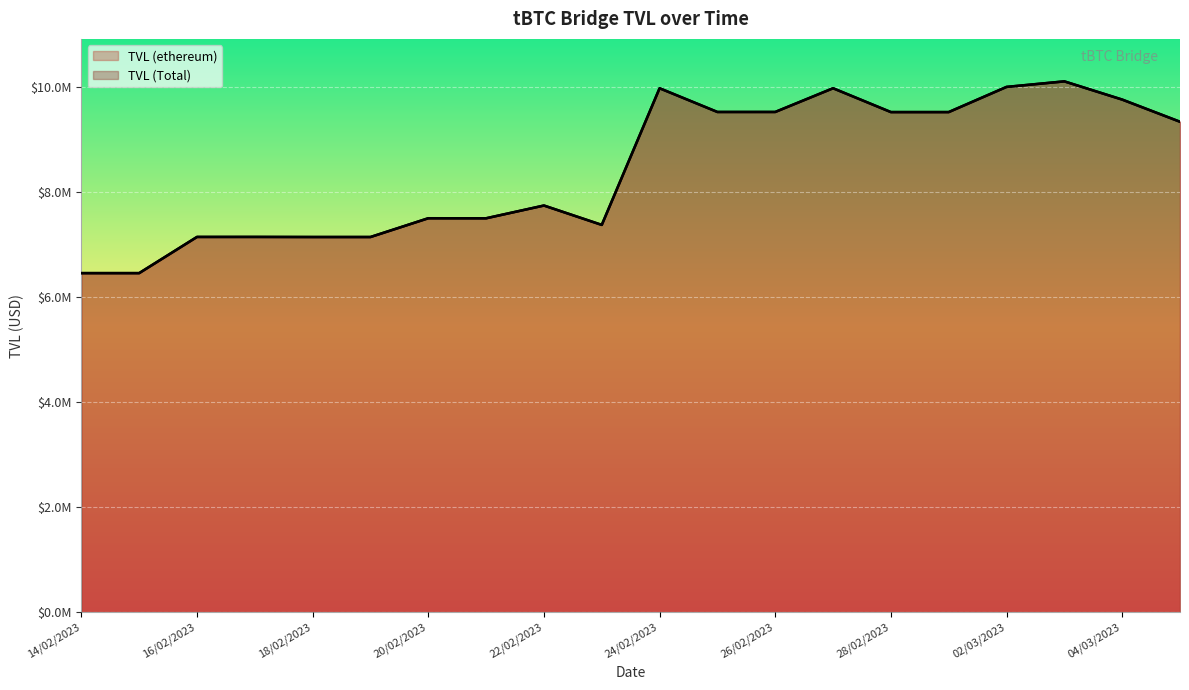

Reading left to right, extract all data points from this chart.

TVL (ethereum): 14/02/2023=6454795.1	15/02/2023=6454795.1	16/02/2023=7143067.6	17/02/2023=7143316.8	18/02/2023=7141667.2	19/02/2023=7141664.2	20/02/2023=7498739.1	21/02/2023=7498136.5	22/02/2023=7740650.6	23/02/2023=7372034.2	24/02/2023=9971410.7	25/02/2023=9520274.7	26/02/2023=9520473.1	27/02/2023=9971438.4	28/02/2023=9518189.4	01/03/2023=9518185.1	02/03/2023=9996992.2	03/03/2023=10102312.6	04/03/2023=9755970.9	05/03/2023=9334177.8
TVL (Total): 14/02/2023=6454795.1	15/02/2023=6454795.1	16/02/2023=7143067.6	17/02/2023=7143316.8	18/02/2023=7141667.2	19/02/2023=7141664.2	20/02/2023=7498739.1	21/02/2023=7498136.5	22/02/2023=7740650.6	23/02/2023=7372034.2	24/02/2023=9971410.7	25/02/2023=9520274.7	26/02/2023=9520473.1	27/02/2023=9971438.4	28/02/2023=9518189.4	01/03/2023=9518185.1	02/03/2023=9996992.2	03/03/2023=10102312.6	04/03/2023=9755970.9	05/03/2023=9334177.8